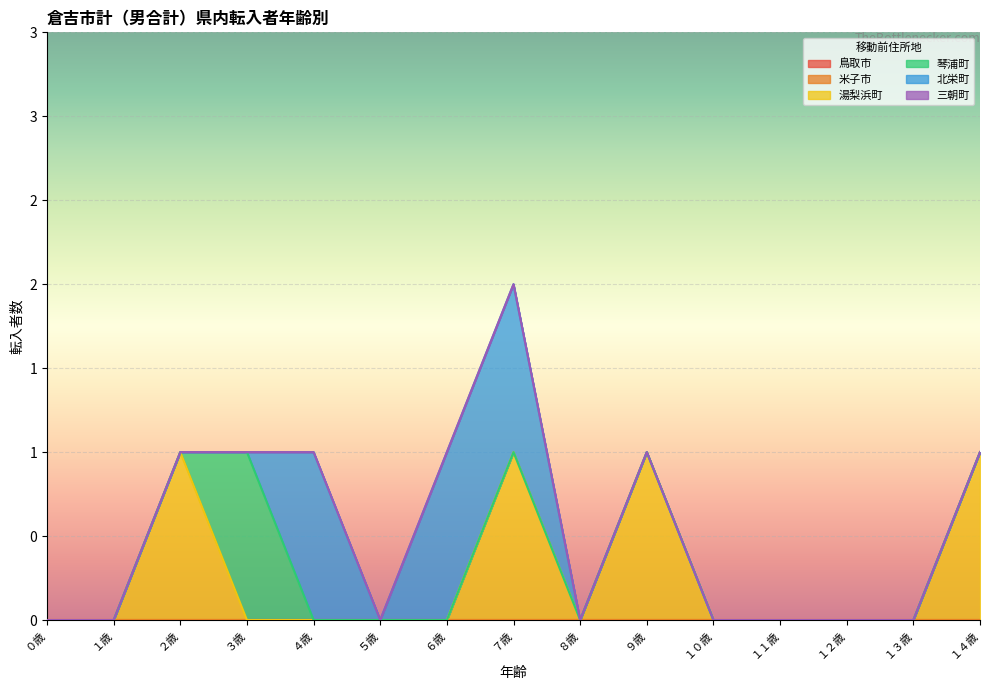

Where is 三朝町 nearest to the value 0?

０歳